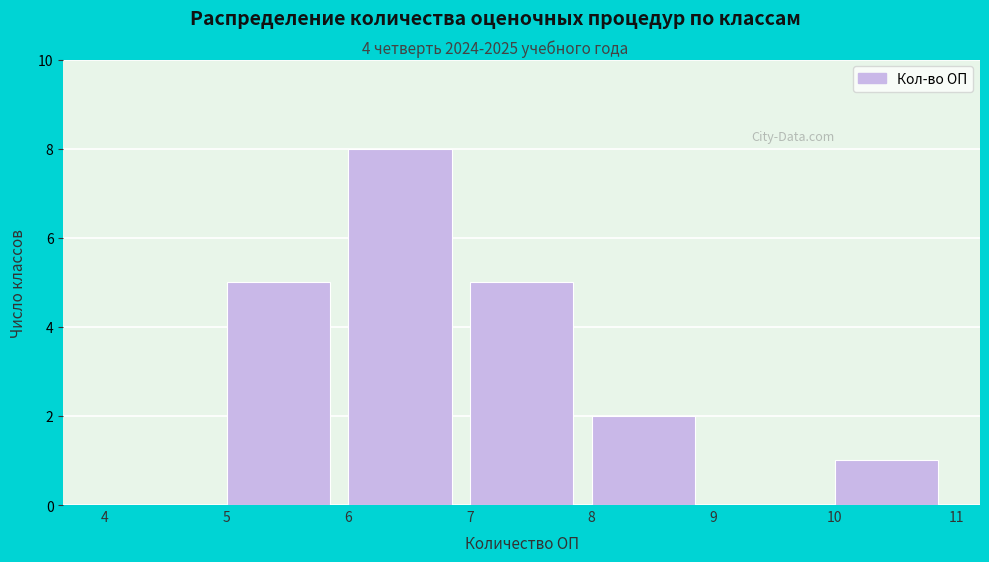

Reading left to right, list every bar in this chart as the range it spans on the x-axis followed by its height. The values are not printed on the chart, so give them approximately, as read against the axis.

4 to 5: 0
5 to 6: 5
6 to 7: 8
7 to 8: 5
8 to 9: 2
9 to 10: 0
10 to 11: 1